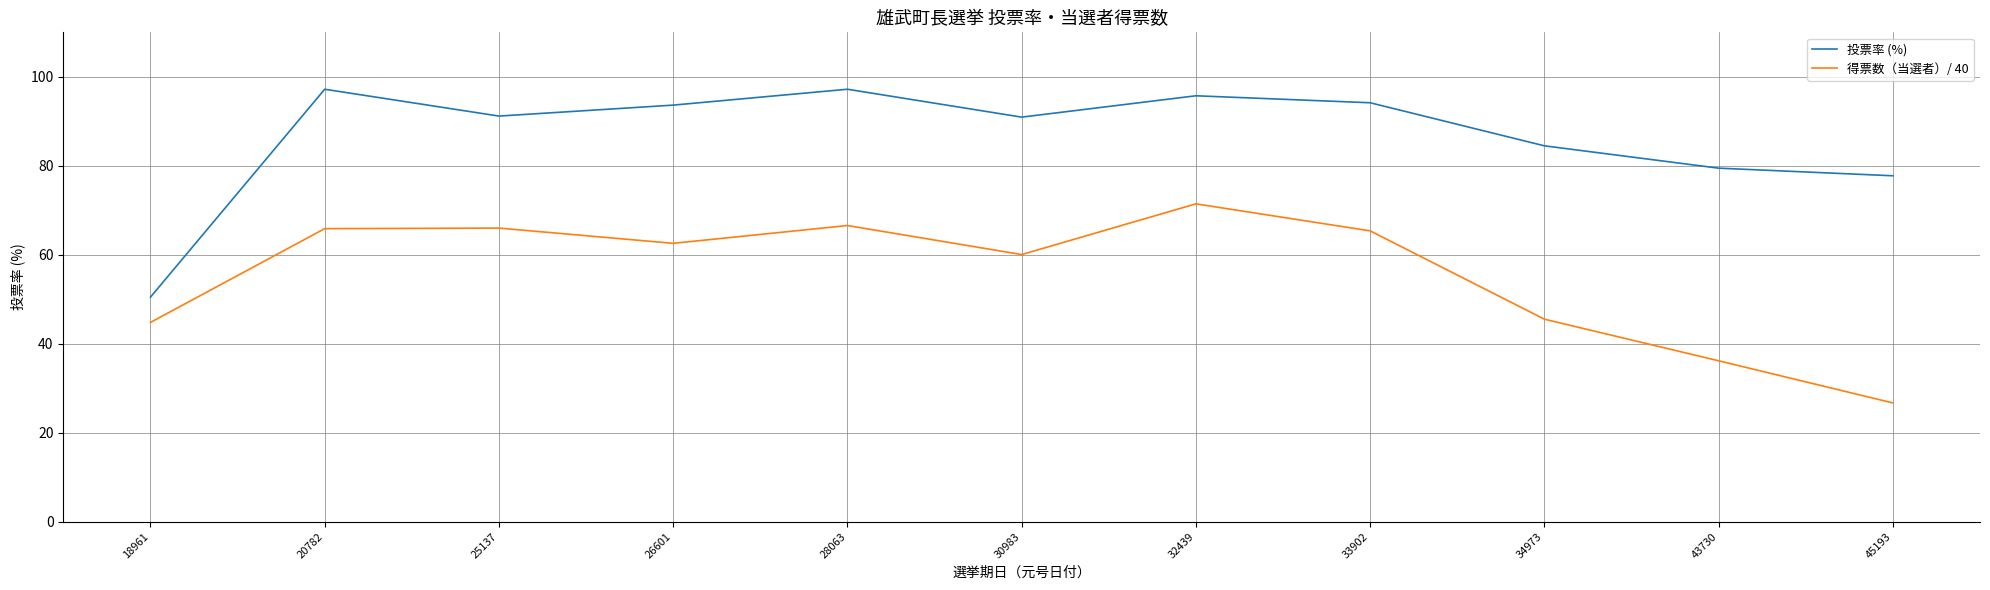

What is the spread (max minus min) of values at 30983?

30.9